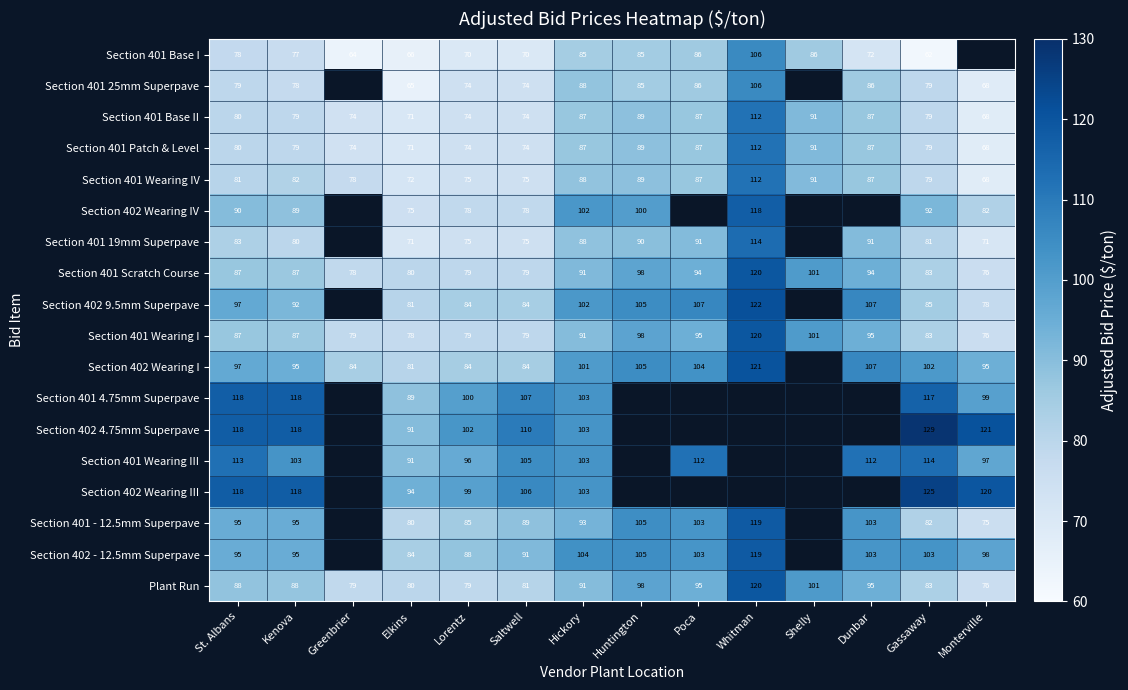

Which category has the highest value in the Plant Run series?

Whitman